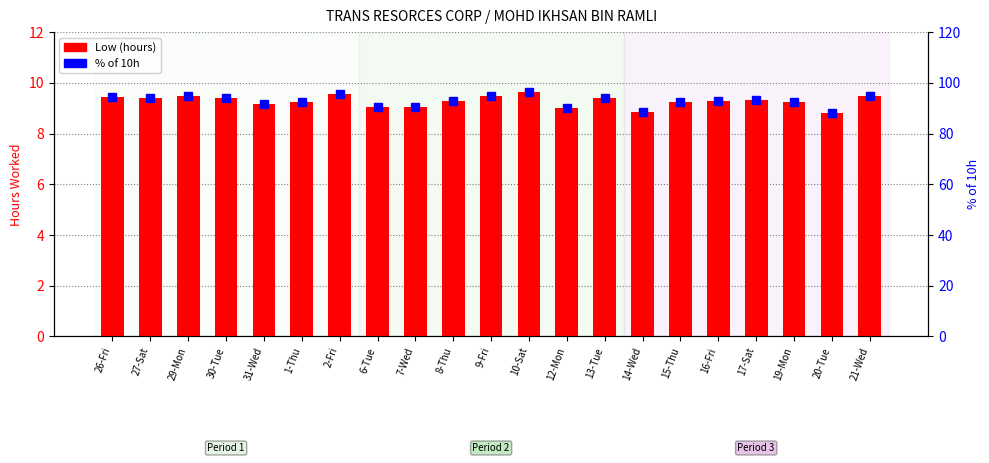

The Low (hours) series shows 6.0 at 10-Sat. True or false?

False